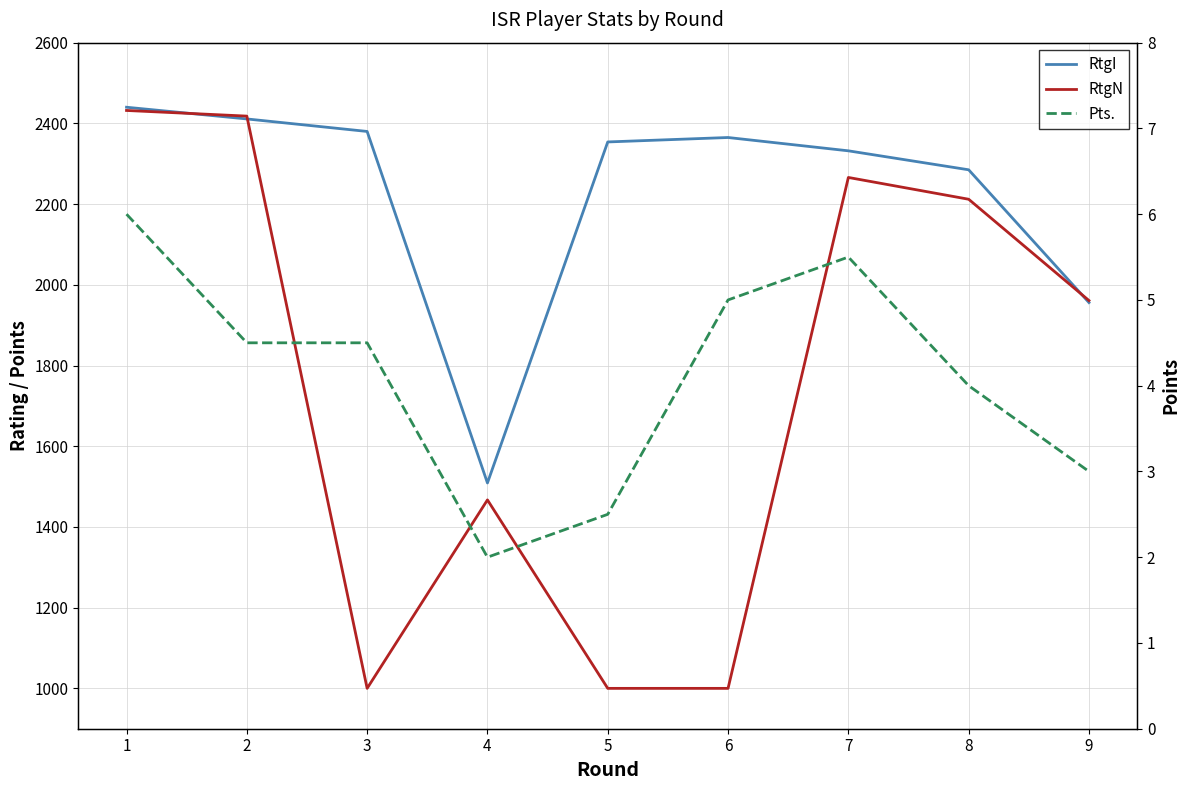

What is the difference between the maximum and minimum values in the RtgI series?

931.0